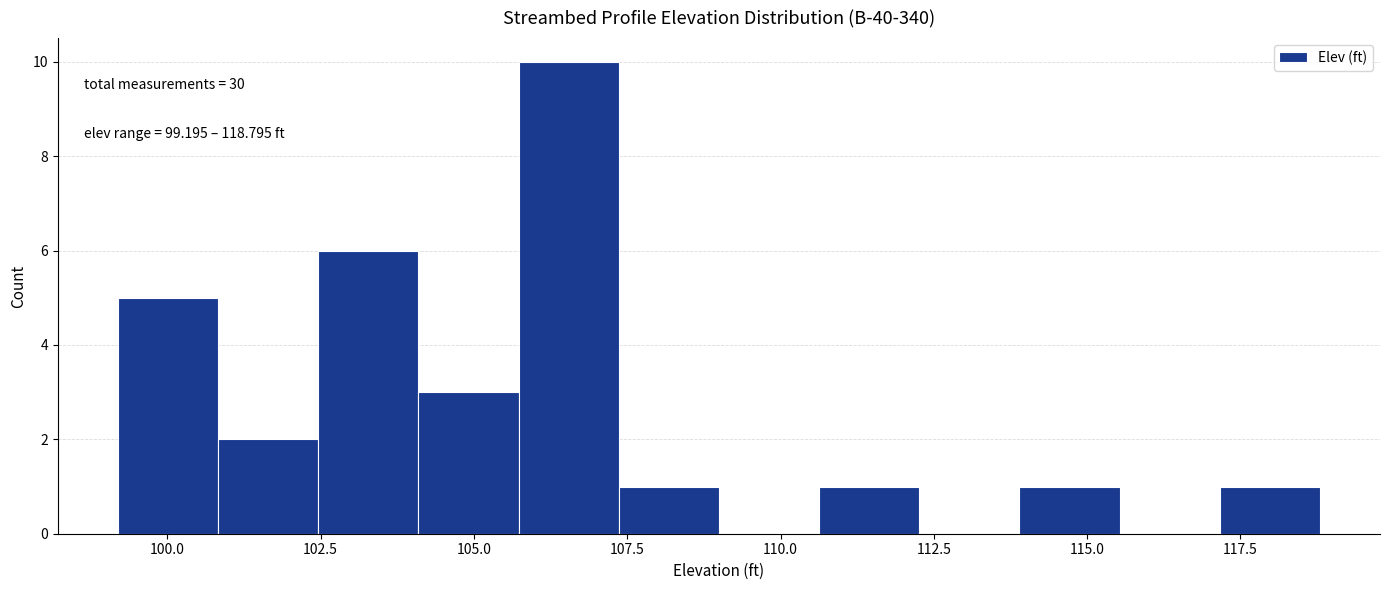

Read against the x-axis, roughly where is the centre of the tallest bar?

106.5